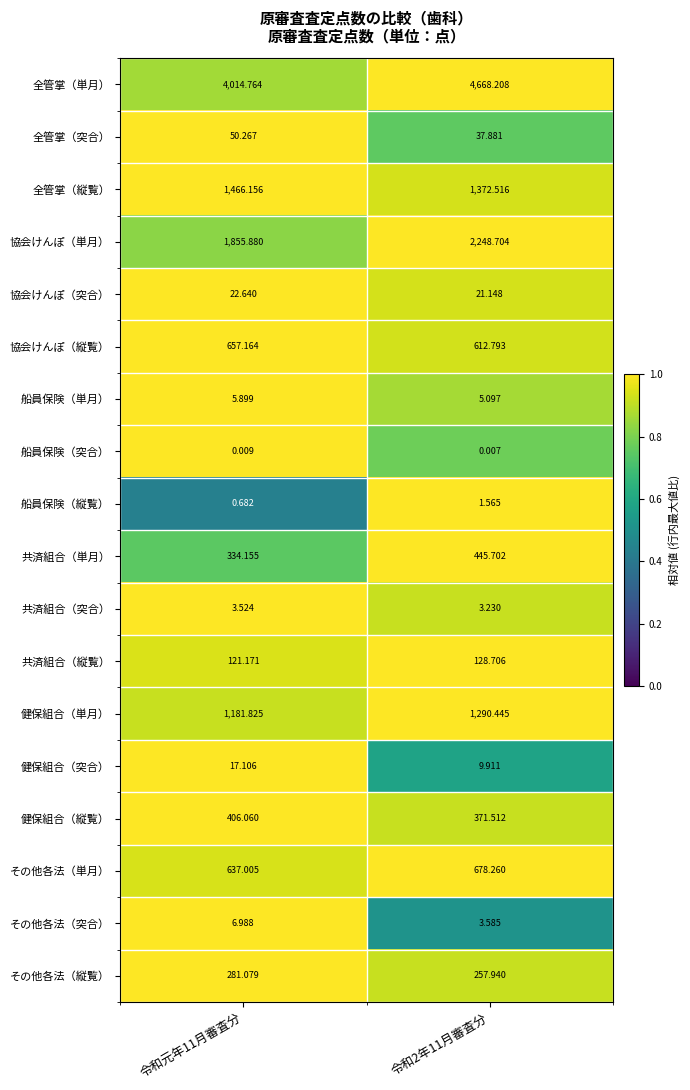

Which series has the widest spread of values?

全管掌（単月）